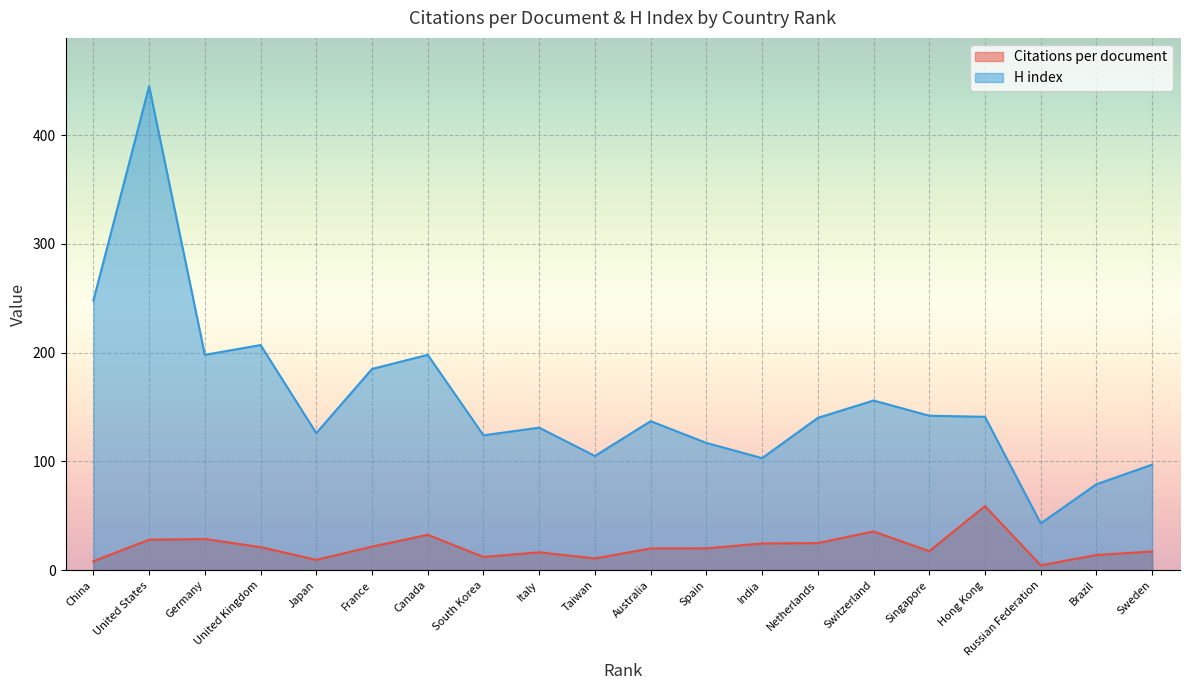

Which series has the largest range (max minus min)?

H index